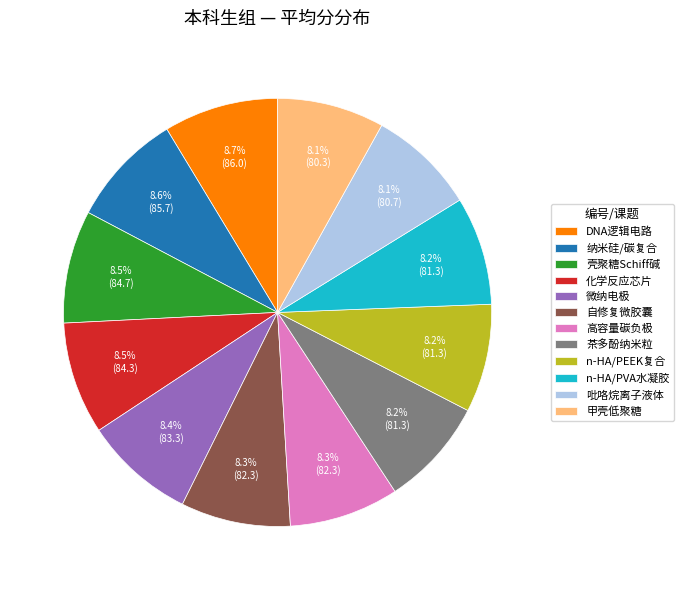

Is there a majority slice in this chart?

No